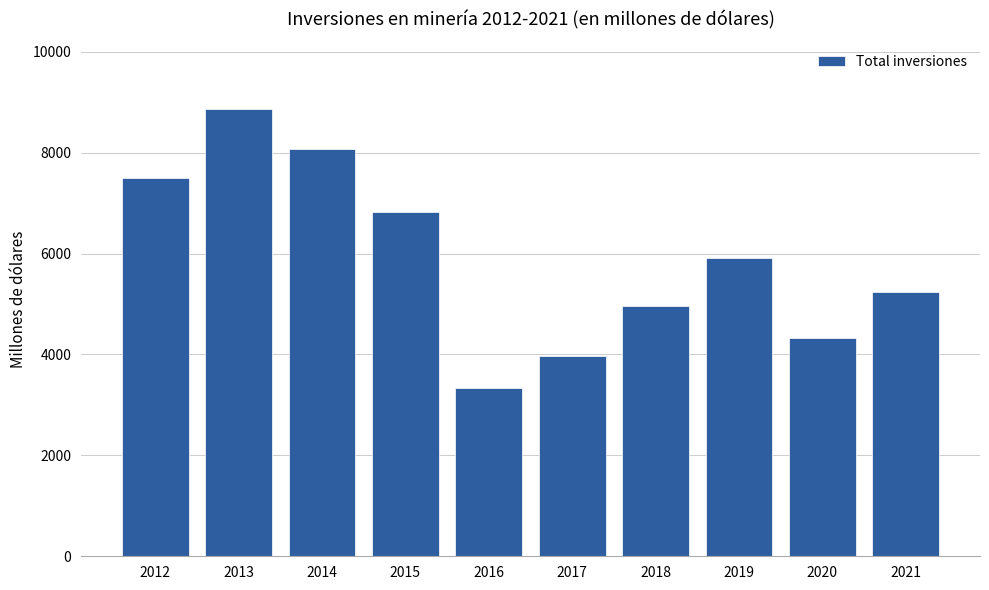

Reading left to right, transcribe all the data shown in this chart.

7498.2	8863.6	8079.2	6824.7	3334.8	3978.3	4961.9	5908.5	4325.4	5242.1